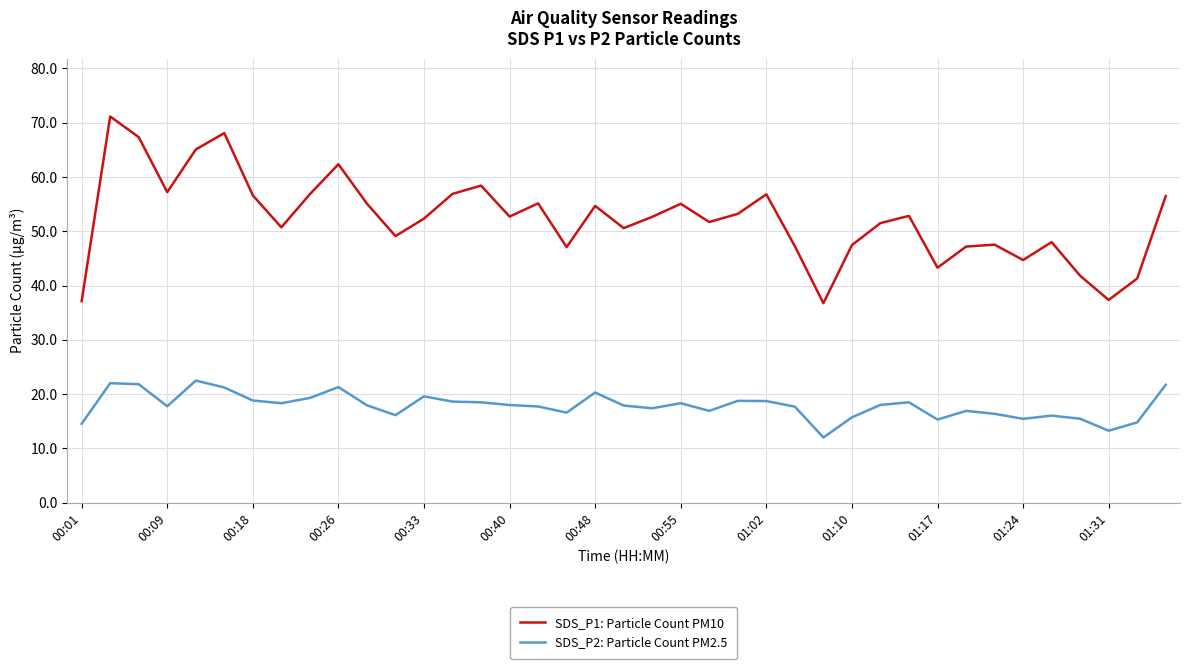

What is the difference between the maximum and minimum values in the SDS_P1: Particle Count PM10 series?

34.4